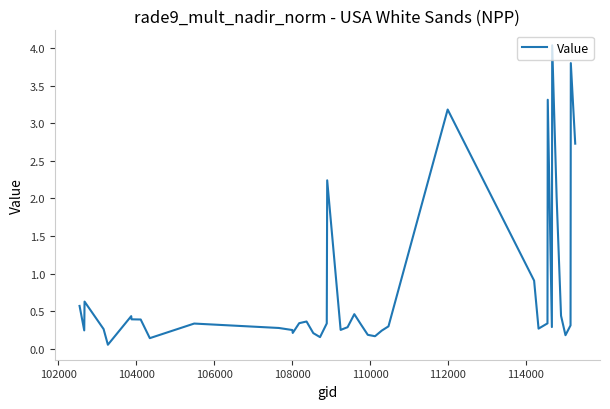

What is the maximum value shown in the chart?

4.0